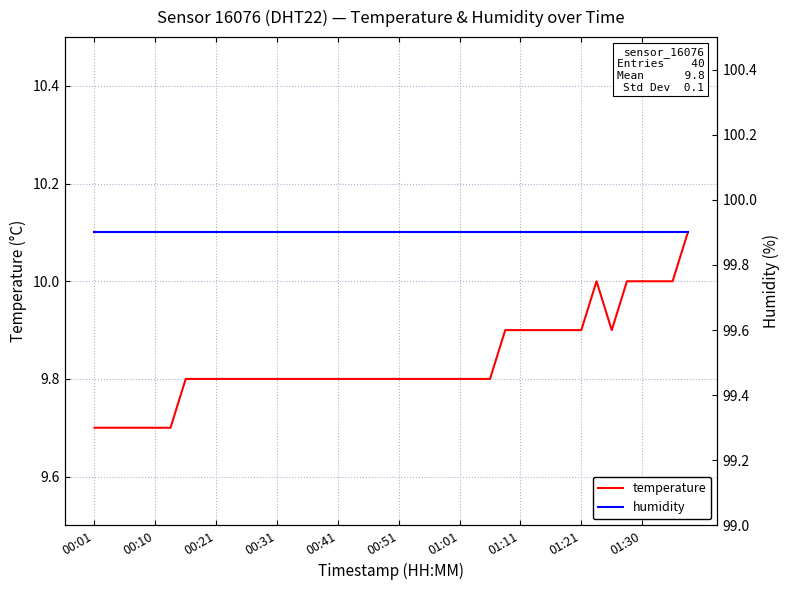

At which category does the chart reach its peak across all series?

00:01